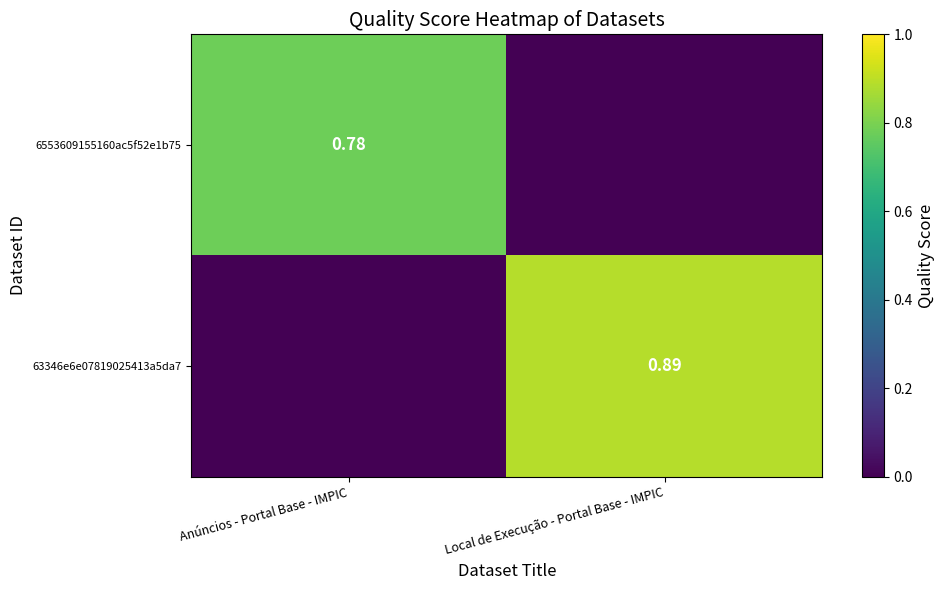

Which series has the largest total across all categories?

63346e6e07819025413a5da7